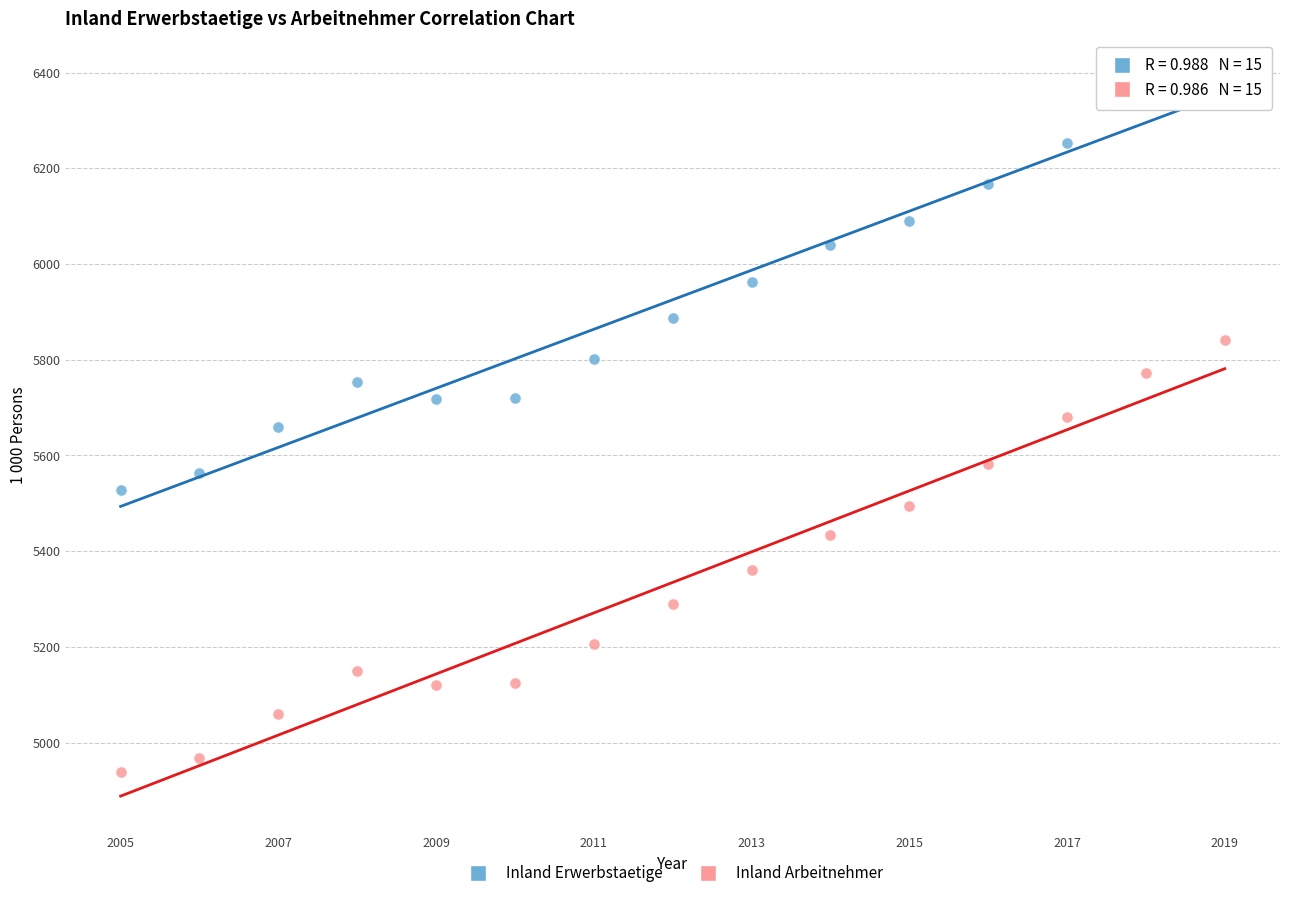

Across all data points, what is the range of X values (max minus min)?

14.0